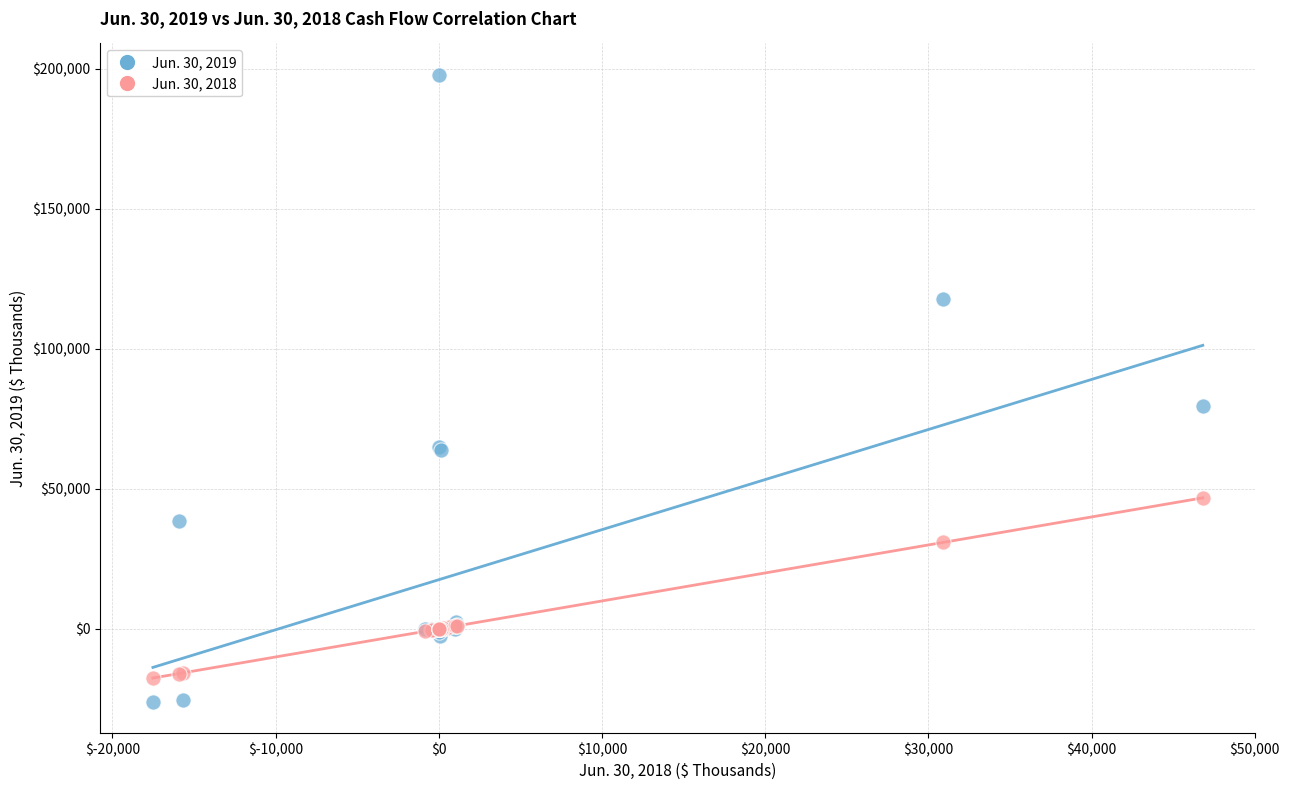

Across all series, what Y value is closest to 85934?

79466